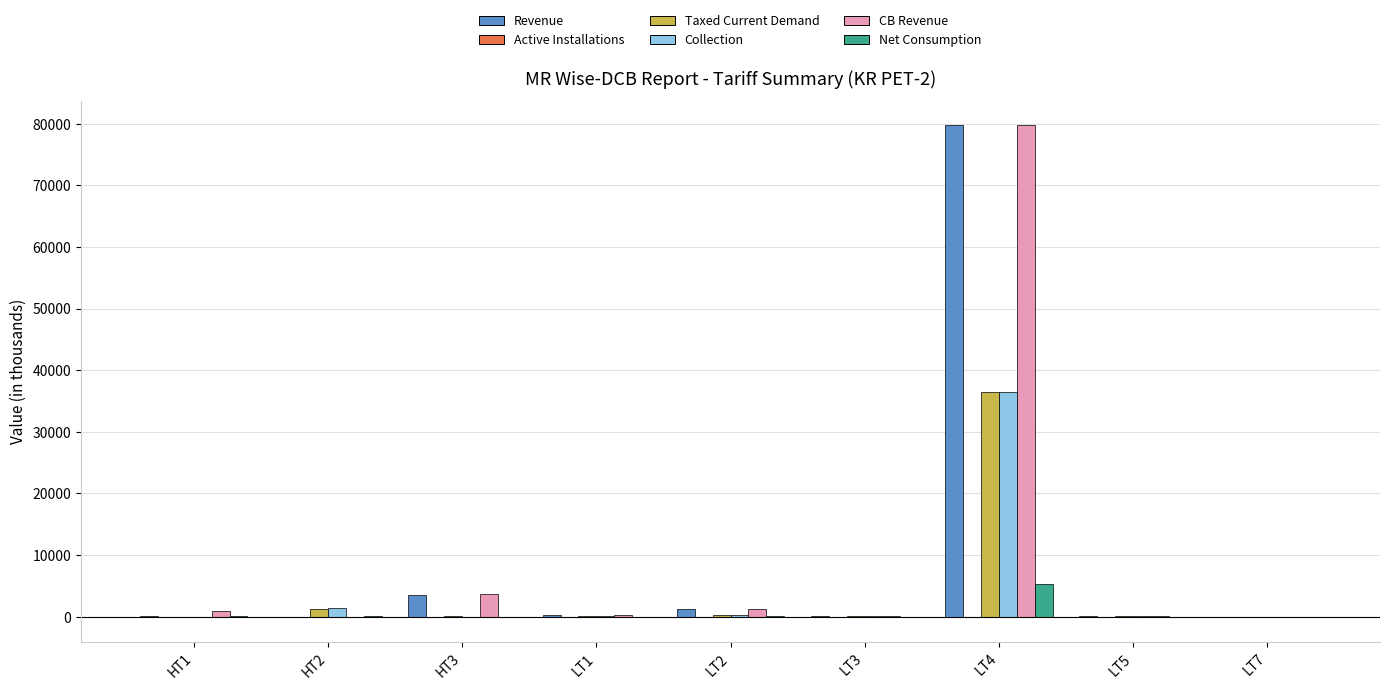

The value of Net Consumption at LT7 is 0.0. True or false?

True